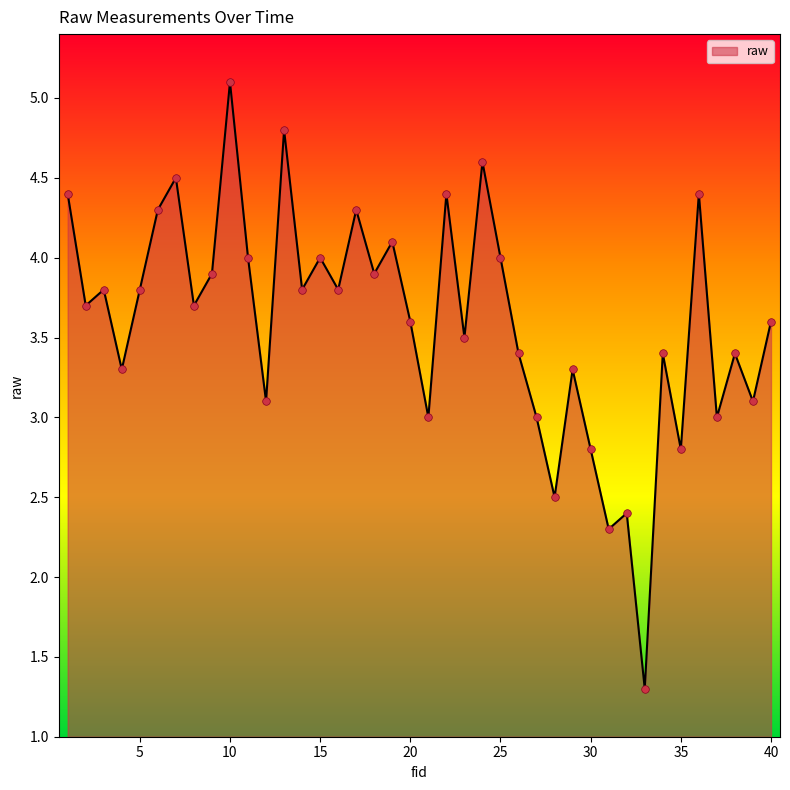

What is the maximum value shown in the chart?

5.1